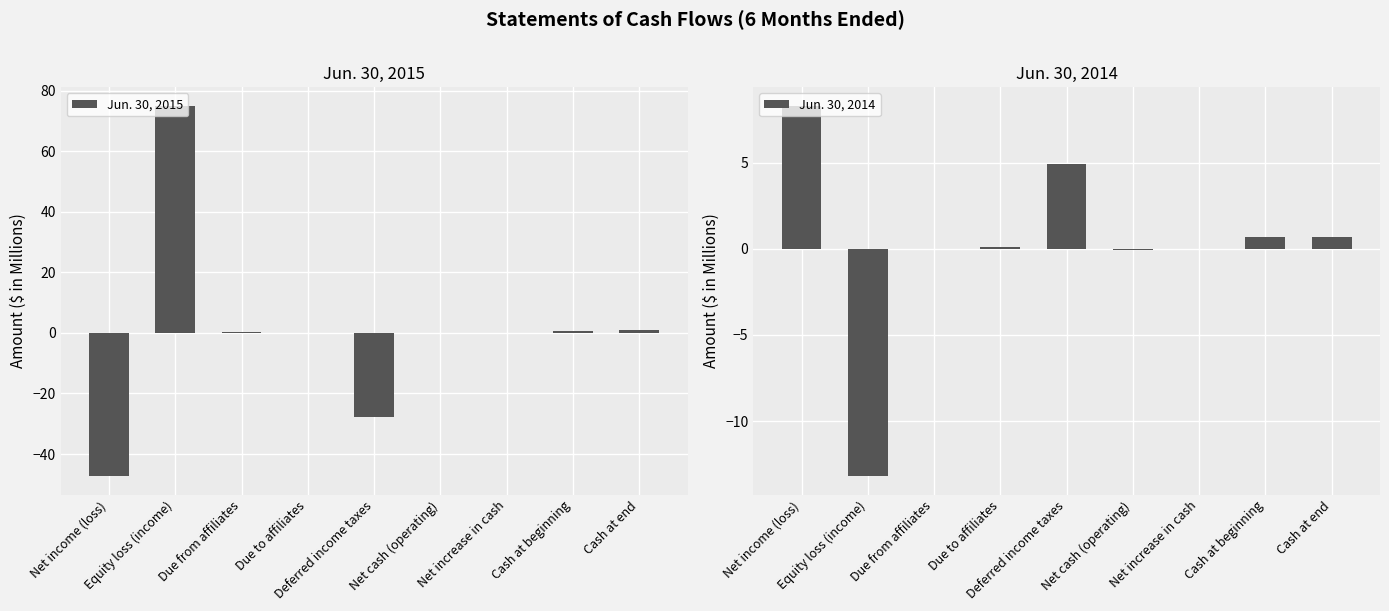

Which label corresponds to the smallest value in the chart?

Net income (loss)